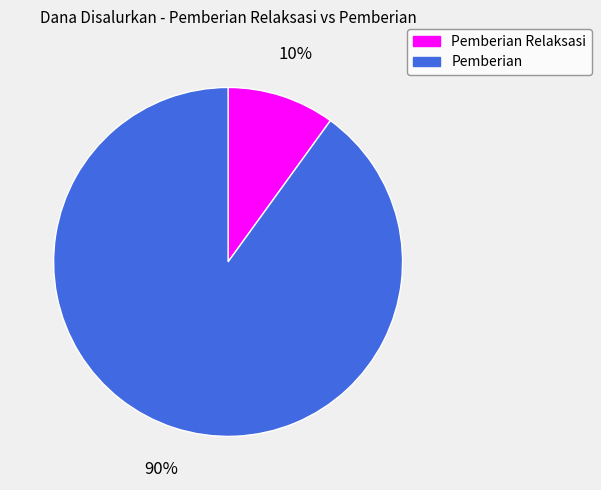

To the nearest percent, what is the average slice percentage?

50%